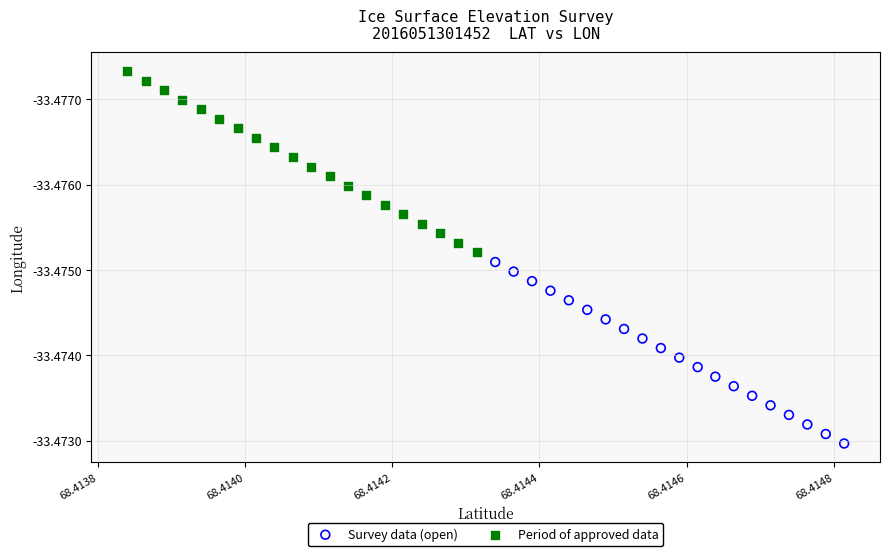

Which series contains the lowest Y value?

Period of approved data